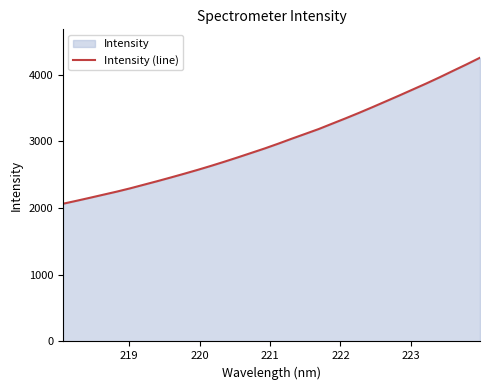

What is the smallest value displayed?

2064.5